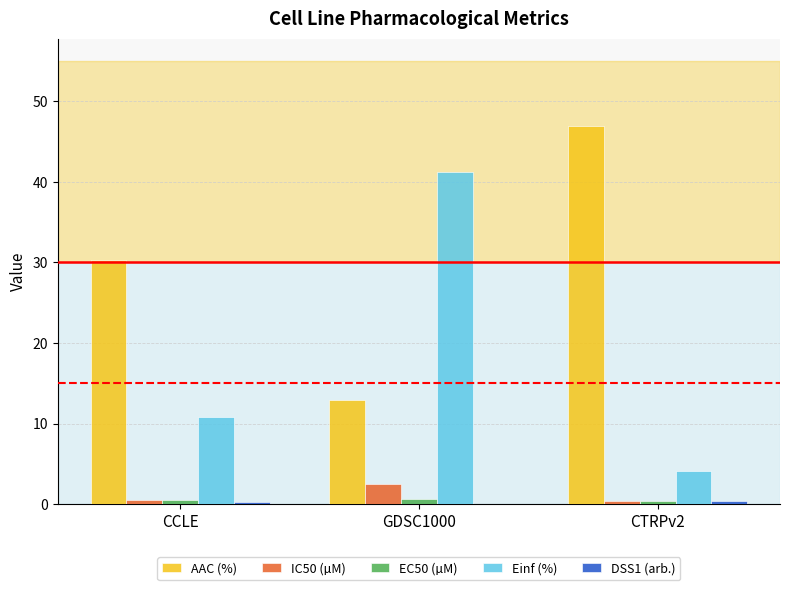

What is the maximum value for IC50 (µM)?

2.5